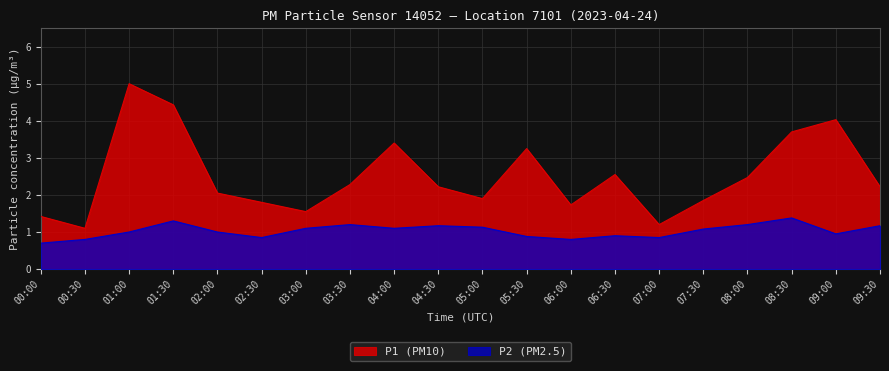

At which label does P1 reach its minimum?

00:30